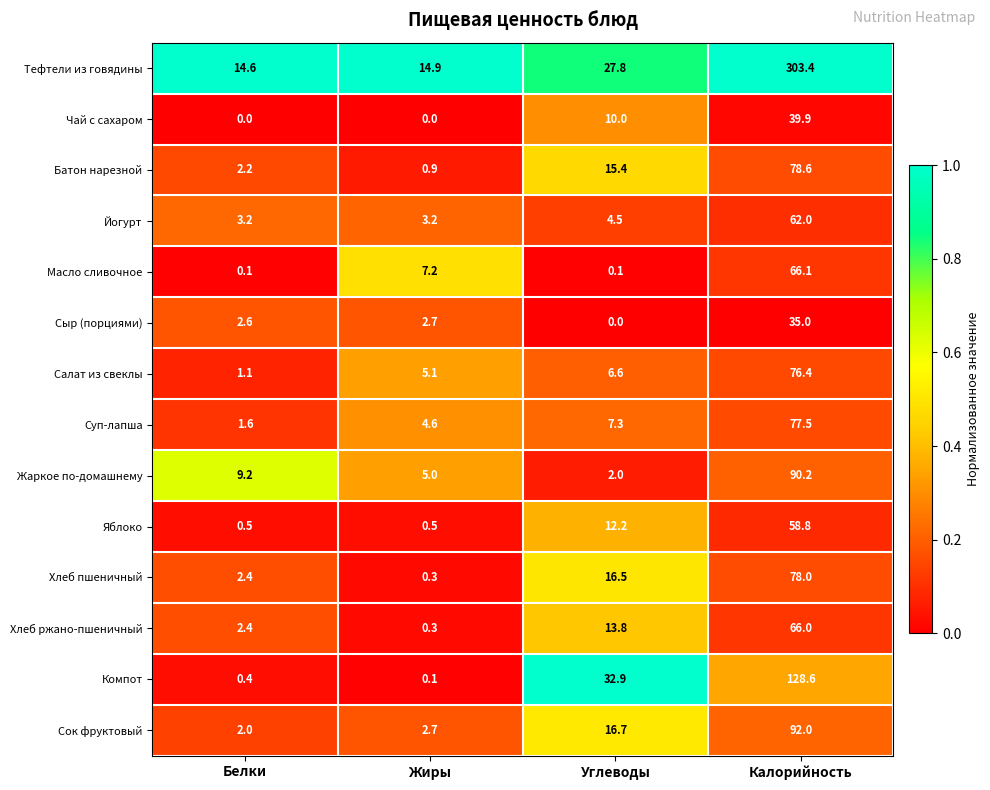

What is the total value across all series at Белки?

42.3